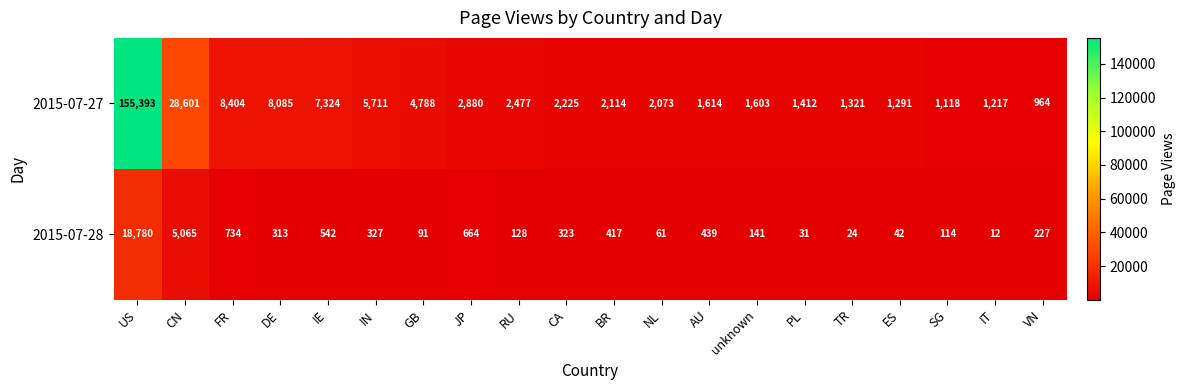

The value of 2015-07-28 at SG is 114. True or false?

True